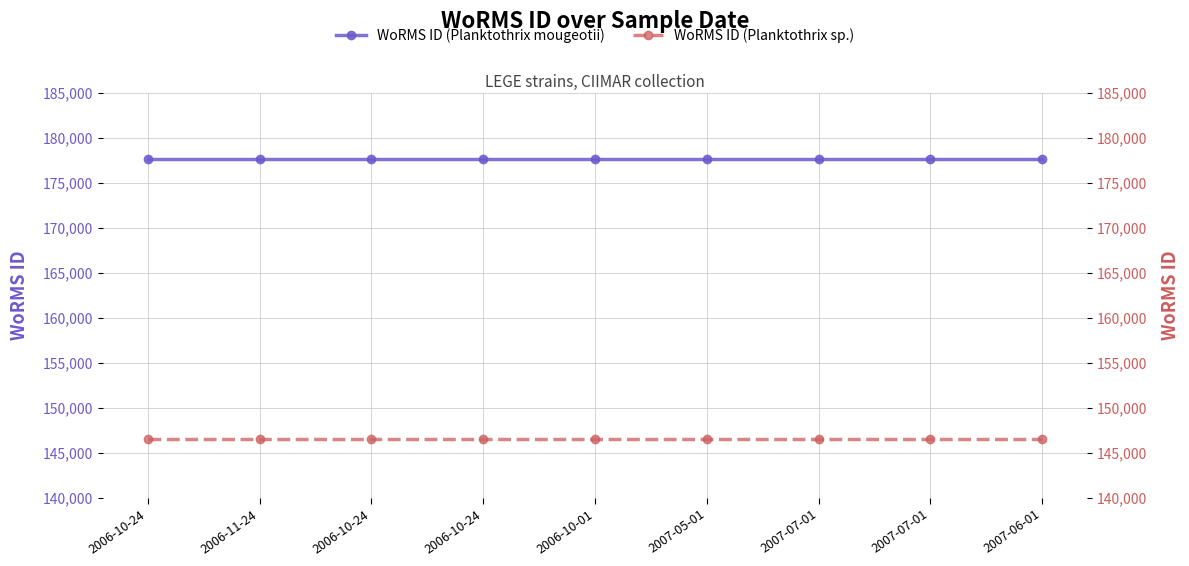

Which series has the largest total across all categories?

WoRMS ID (Planktothrix mougeotii)